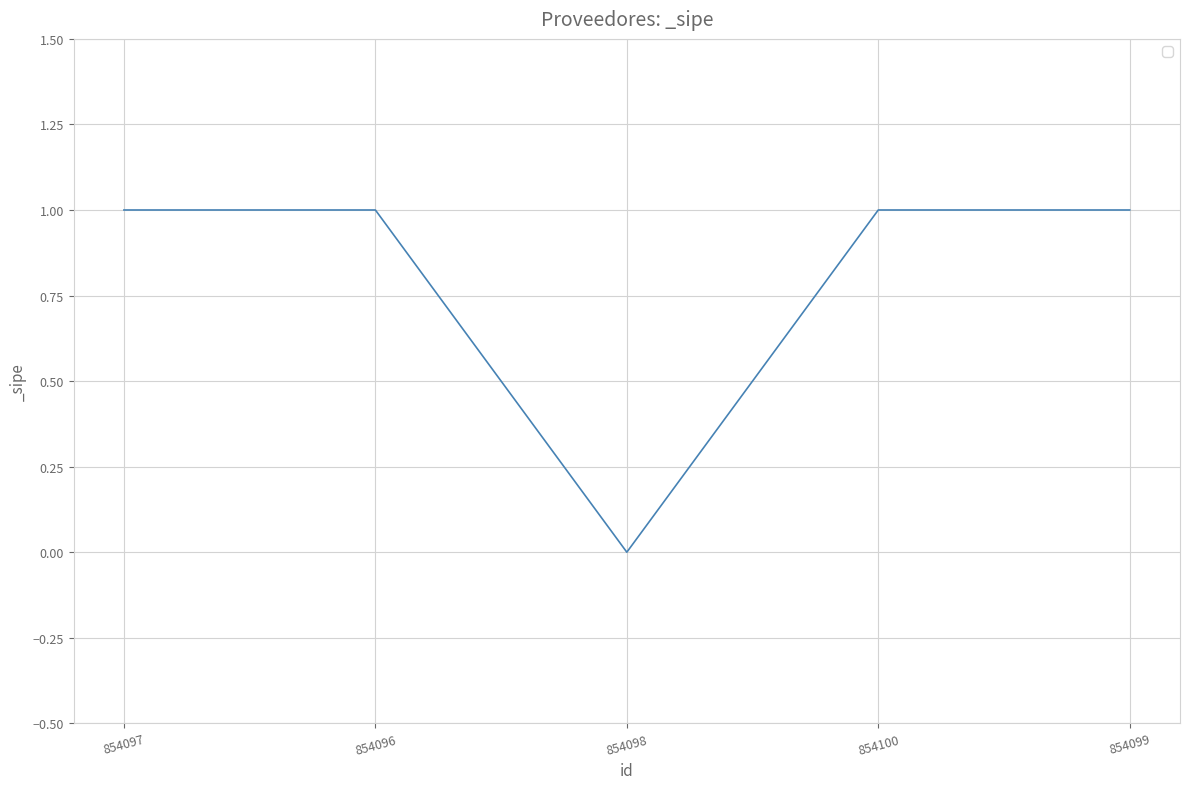

Reading left to right, transcribe all the data shown in this chart.

854097=1	854096=1	854098=0	854100=1	854099=1